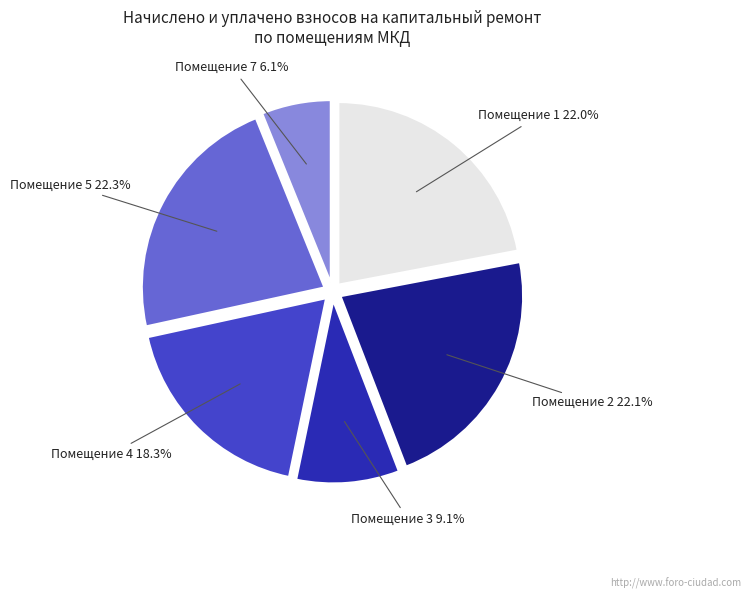

How many slices are in this pie chart?

6